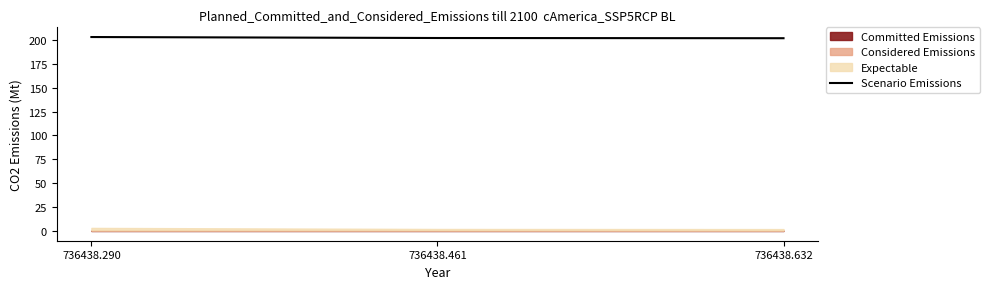

Reading left to right, what are all the values shown in this chart?

203.0	201.9	201.7